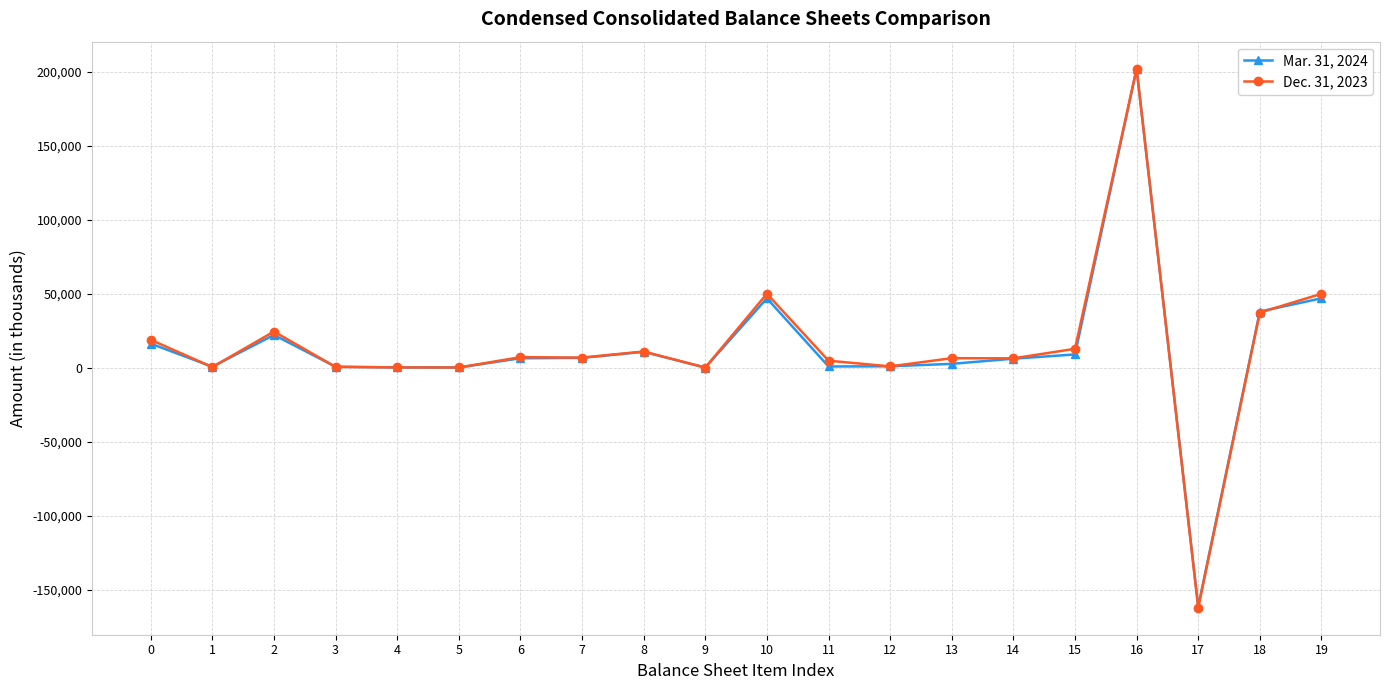

Where is the first local maximum for Dec. 31, 2023?

2